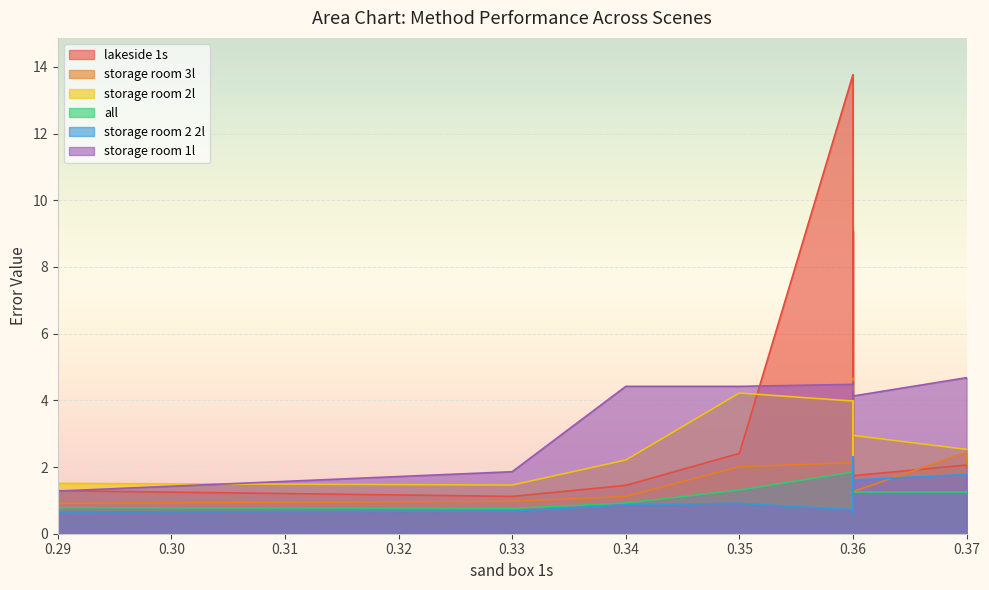

True or false: storage room 2 2l has a value of 0.7 at 0.36.

True